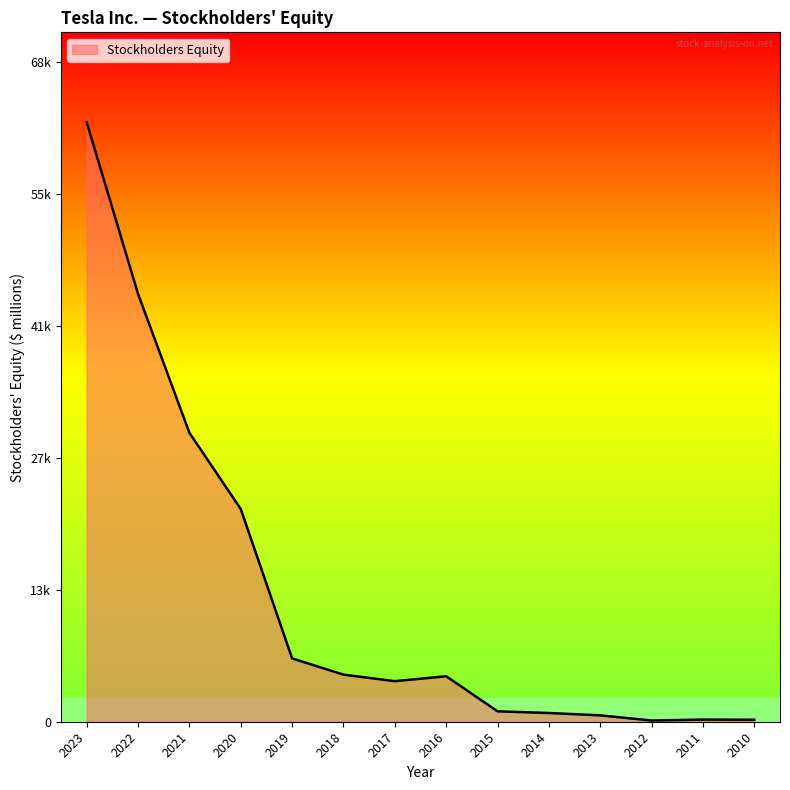

The chart shows a value of 667 at 2013. True or false?

True